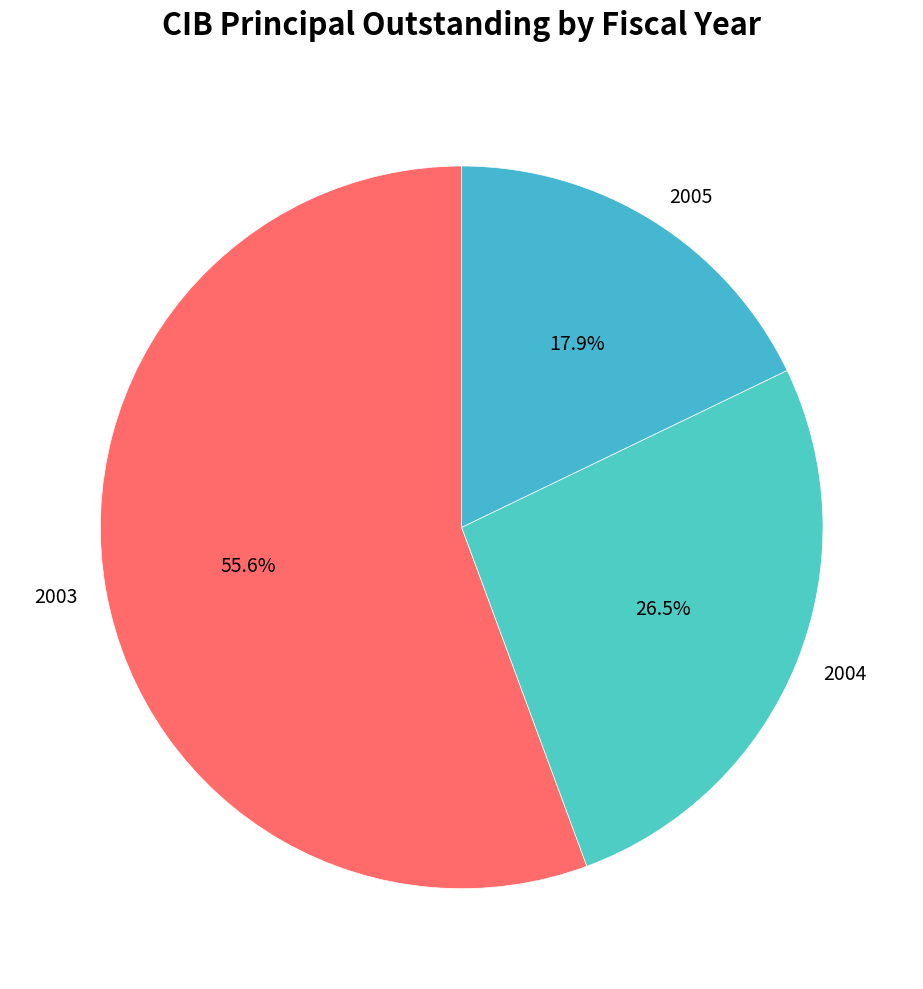

What is the total percentage of 2005 and 2003?

73.5%